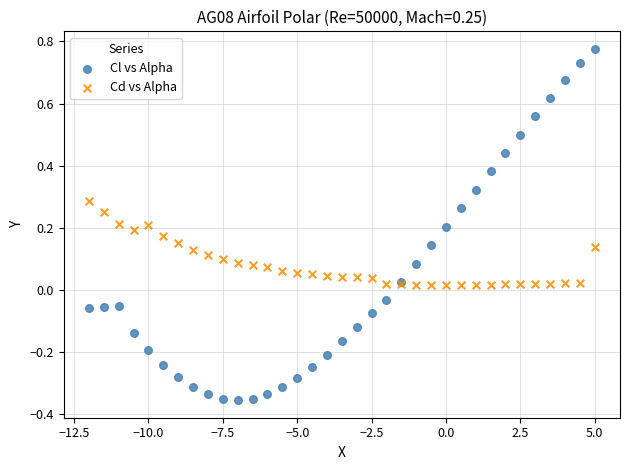

Which series reaches the maximum Y coordinate?

Cl vs Alpha